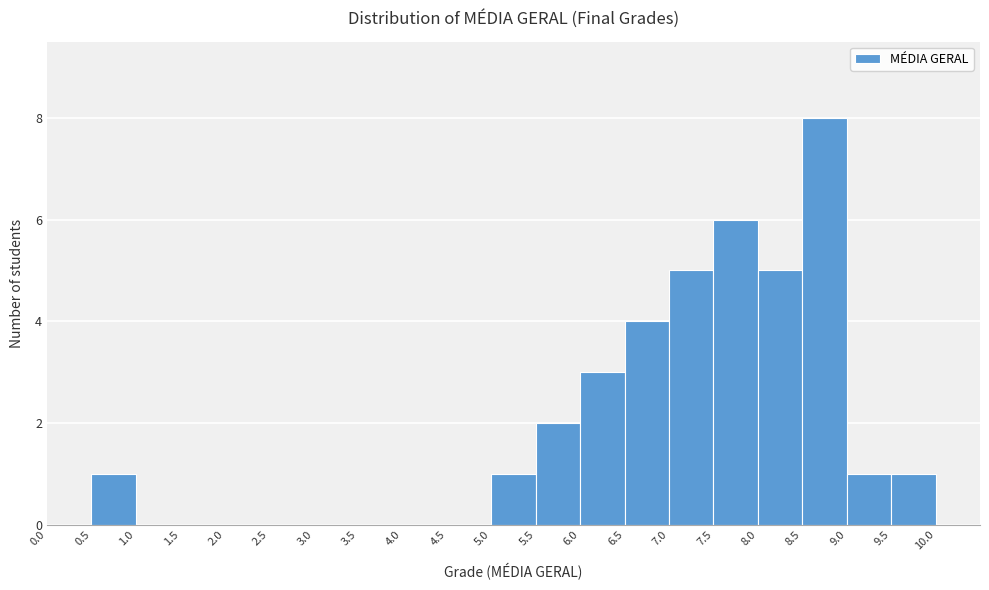

Which range on the x-axis has the tallest bar?

8.5 to 9.0